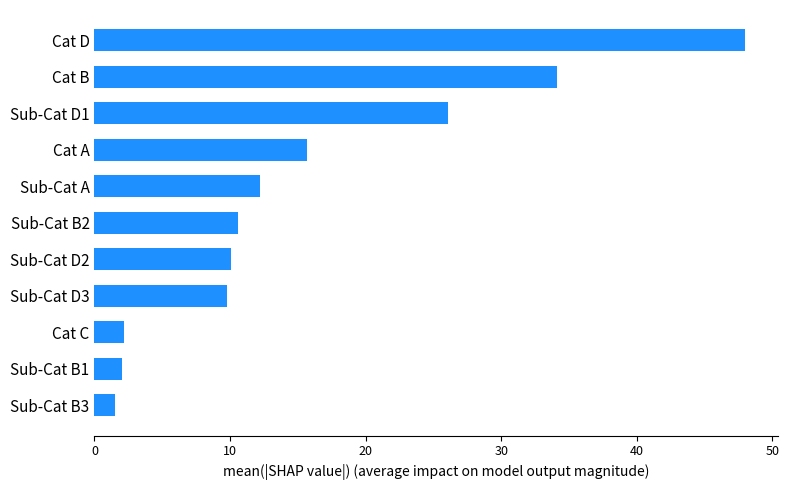

What is the approximate value at Cat C?

2.2